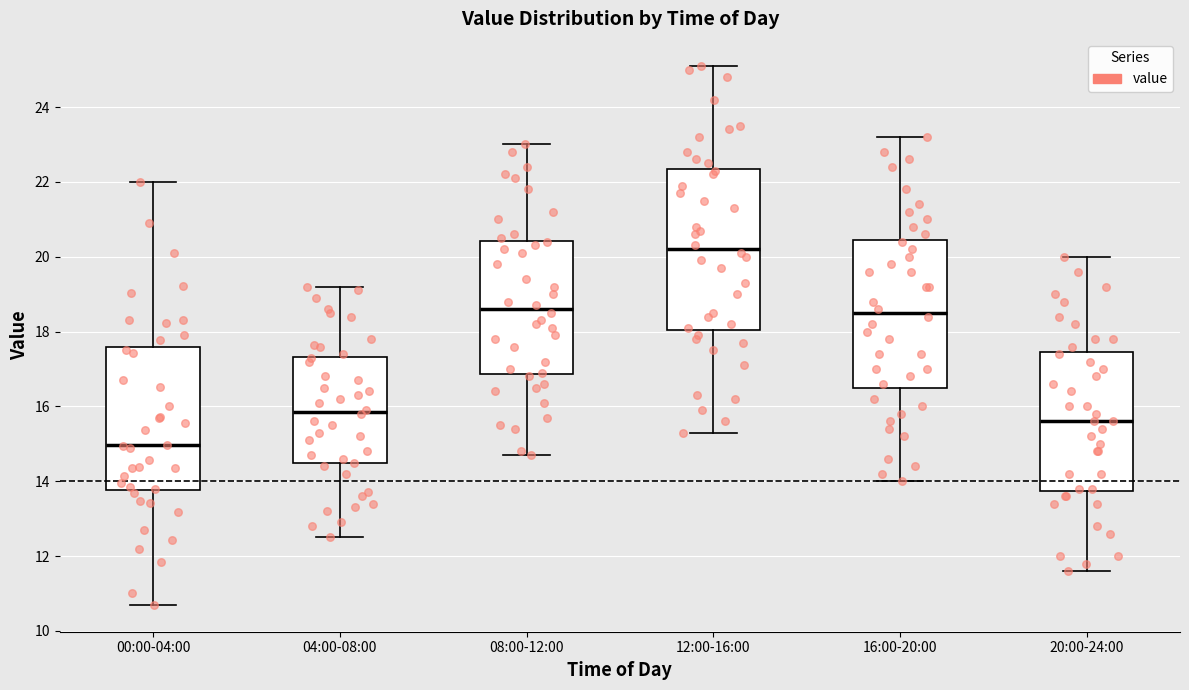

Reading left to right, transcribe this box plot: for each box, give where its median line is, the range the box spans, and where its two whiskers end, as read against the y-axis. The values are not printed on the chart, so give them approximately, as read against the axis.

00:00-04:00: median 15.0, box 13.8 to 17.6, whiskers 10.8 to 22.0
04:00-08:00: median 15.8, box 14.4 to 17.4, whiskers 12.6 to 19.2
08:00-12:00: median 18.6, box 16.8 to 20.4, whiskers 14.8 to 23.0
12:00-16:00: median 20.2, box 18.0 to 22.4, whiskers 15.4 to 25.2
16:00-20:00: median 18.6, box 16.6 to 20.4, whiskers 14.0 to 23.2
20:00-24:00: median 15.6, box 13.8 to 17.4, whiskers 11.6 to 20.0